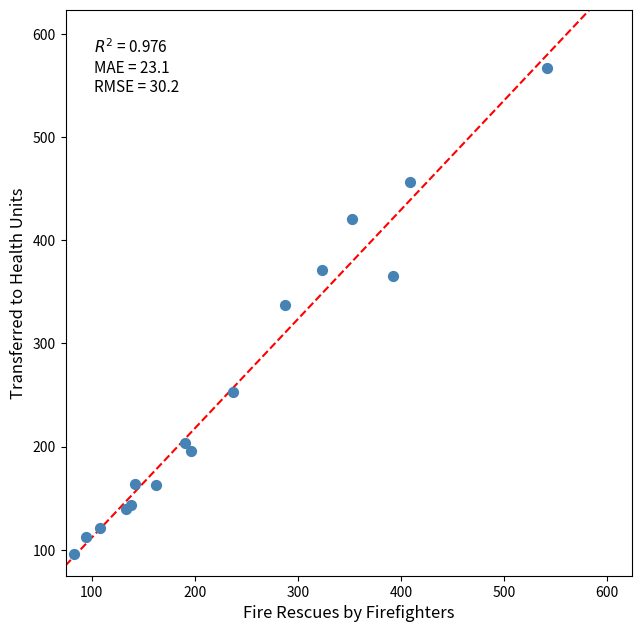

What Y value in the scatter plot is closest to 331?

337